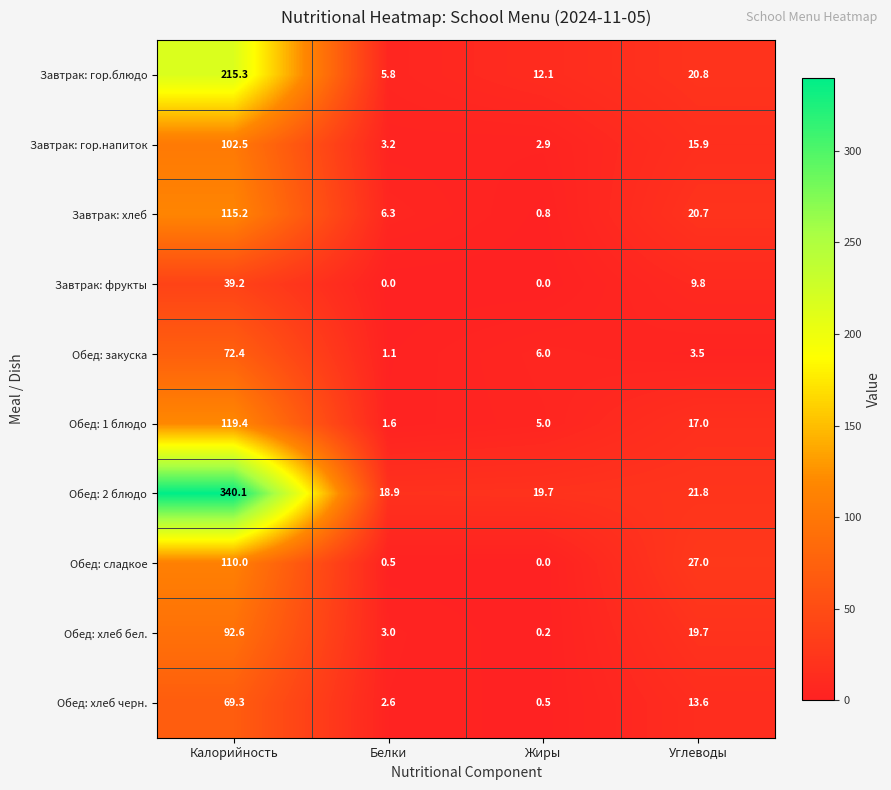

The value of Обед: хлеб черн. at Углеводы is 8.4. True or false?

False